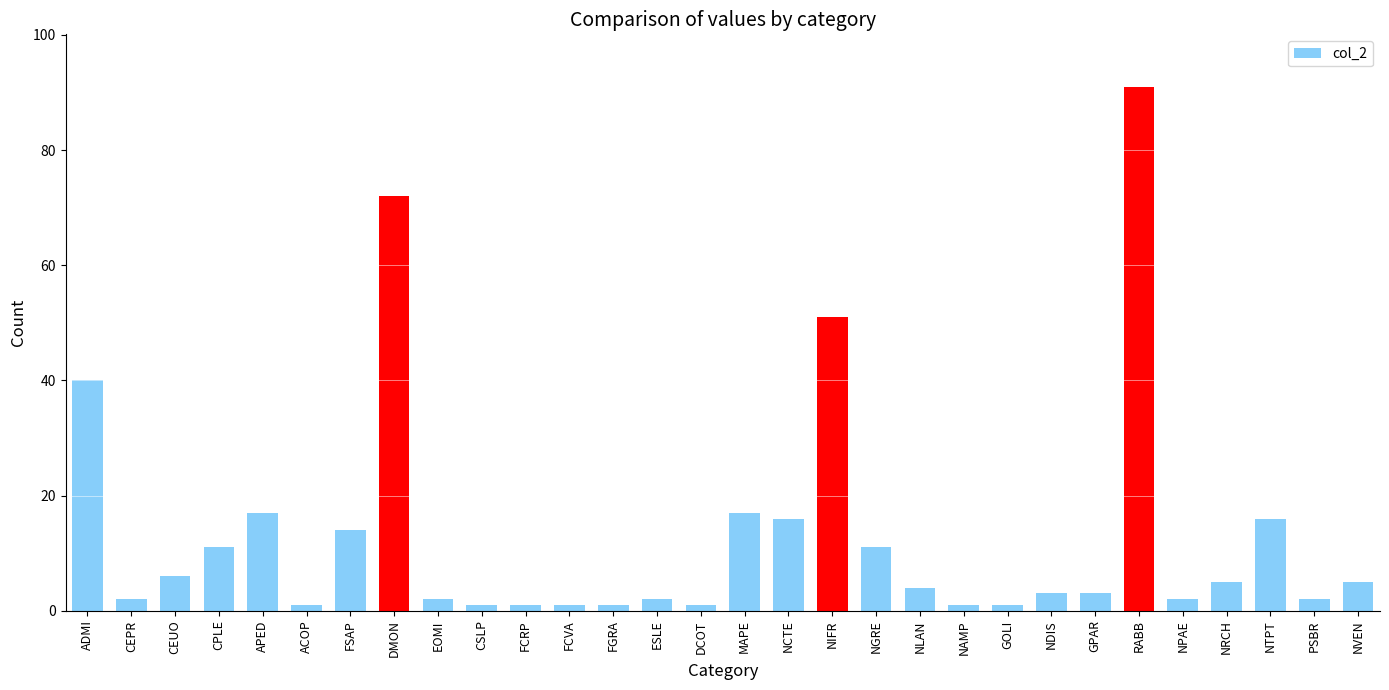

Where does the data first go above 4?

ADMI